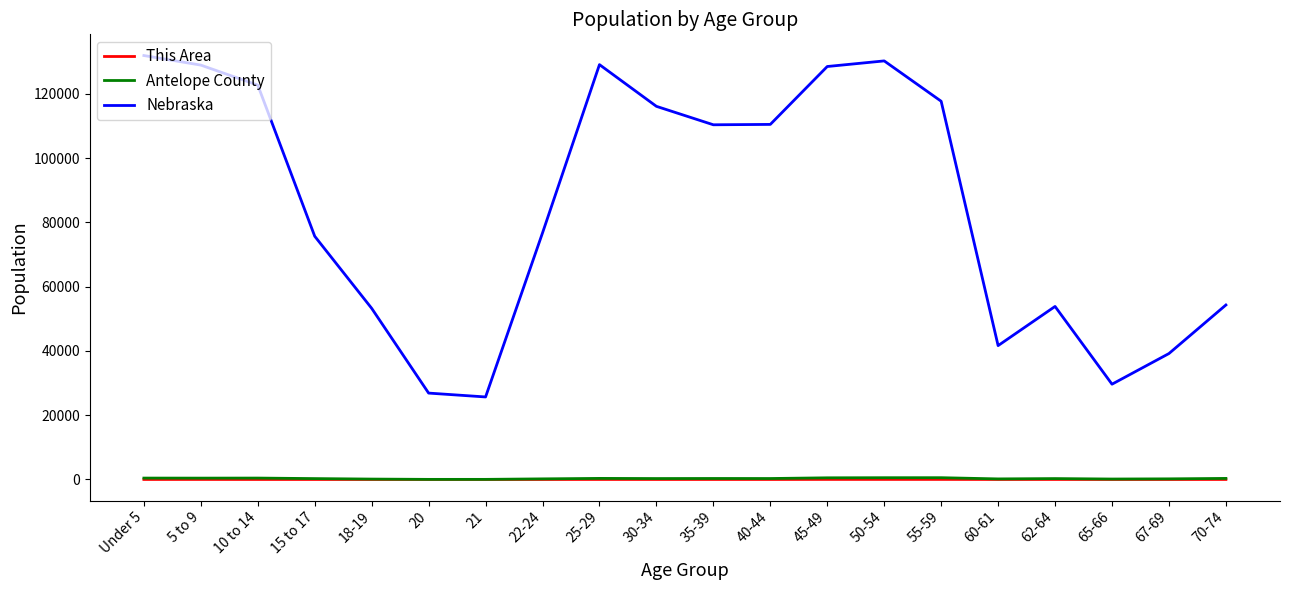

What is the average value of the Nebraska series?

85140